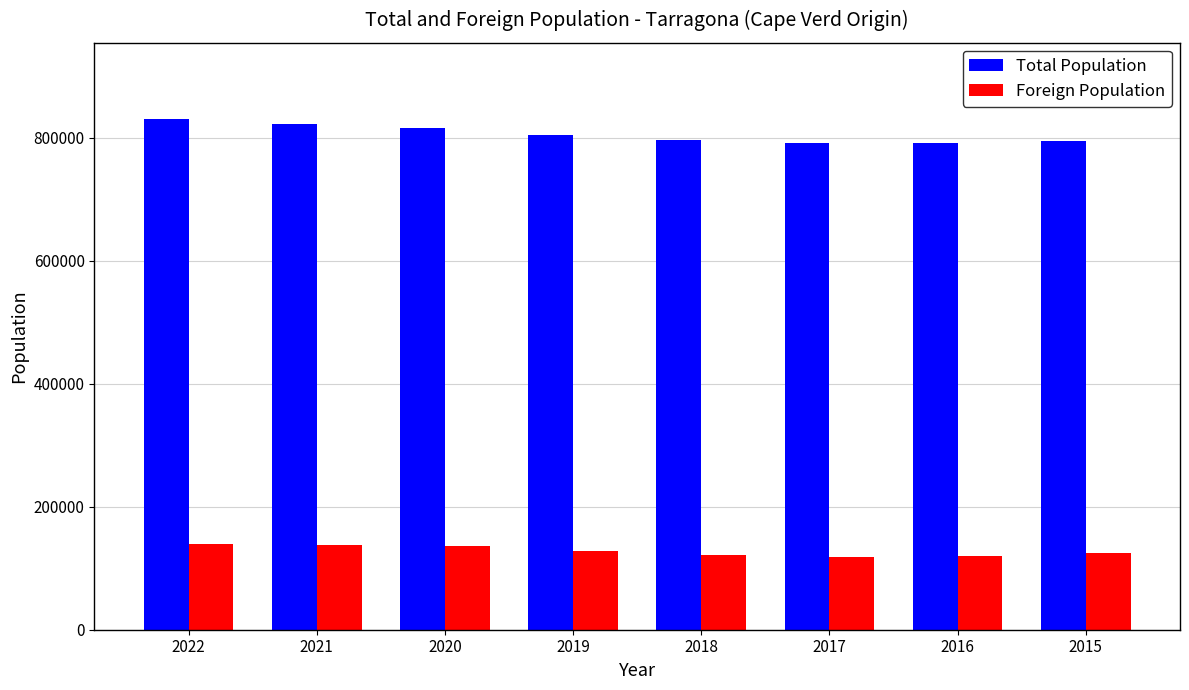

What is the minimum value for Total Population?

791693